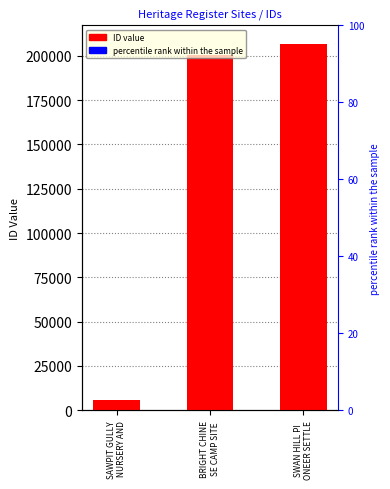

The value at BRIGHT CHINE
SE CAMP SITE is 115325. True or false?

False